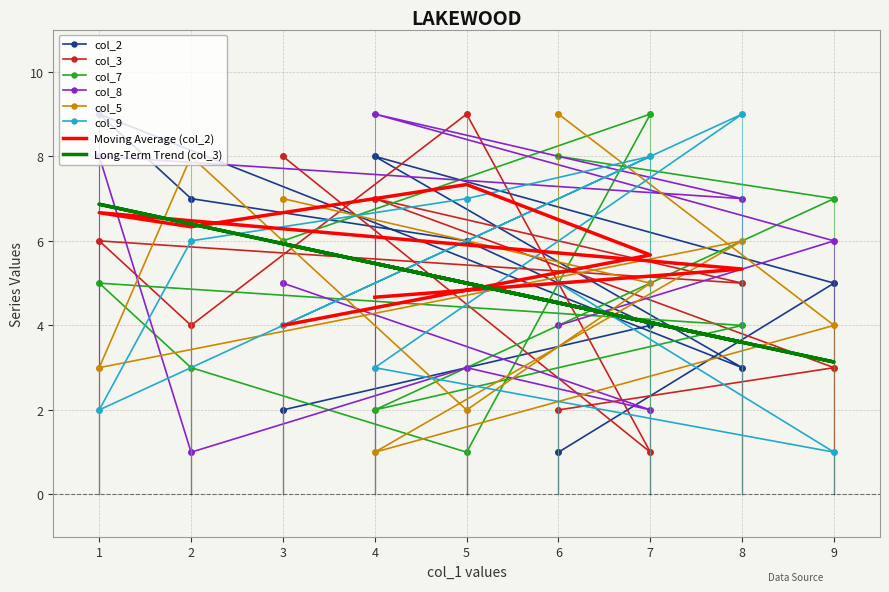

Read the col_3 value at 4.

7